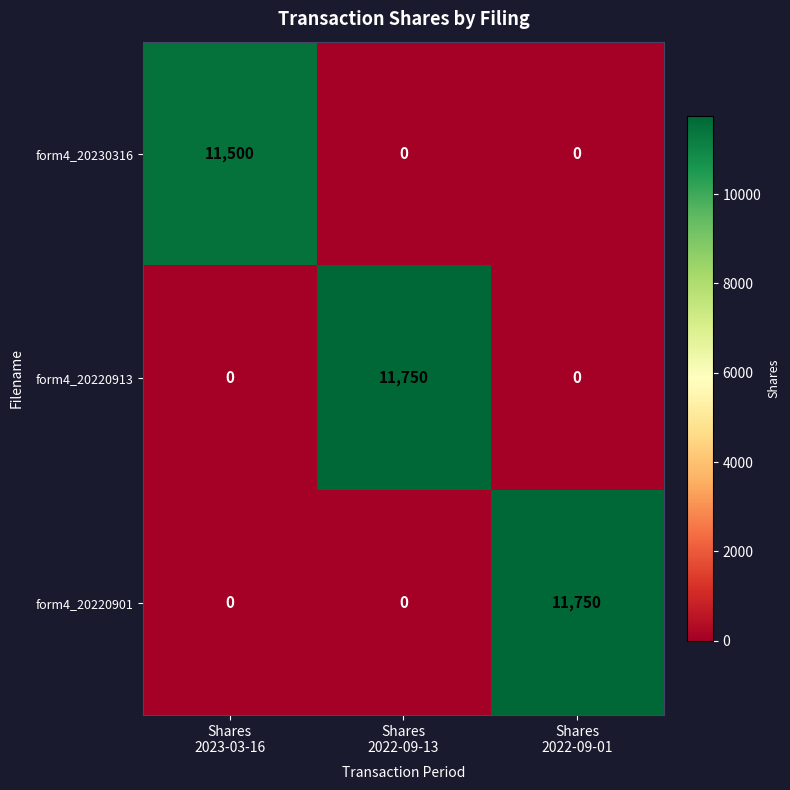

At how many categories does at least one series exceed 3754?

3